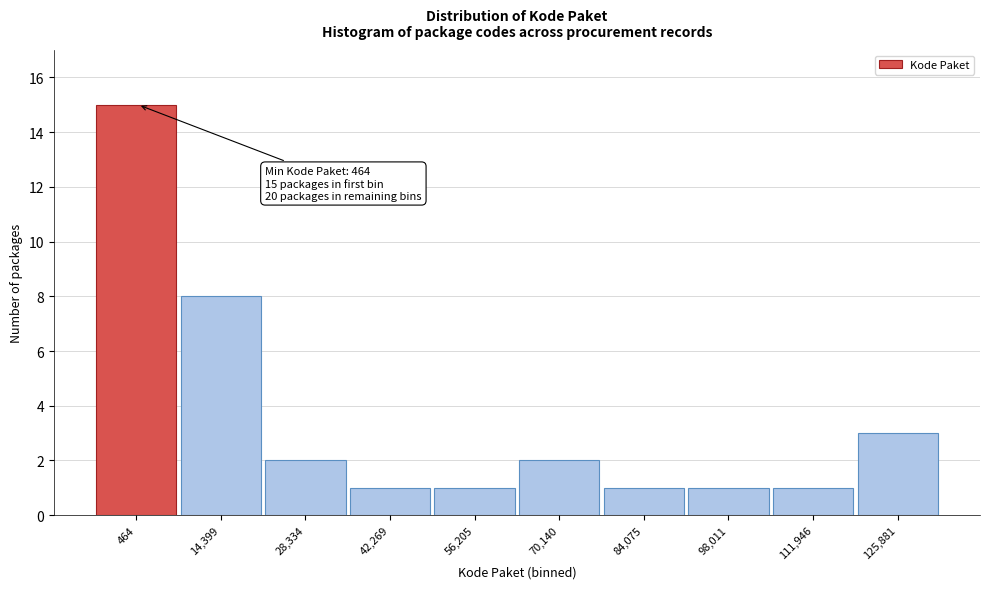

Reading left to right, extract all data points from this chart.

464=15	14,399=8	28,334=2	42,269=1	56,205=1	70,140=2	84,075=1	98,011=1	111,946=1	125,881=3